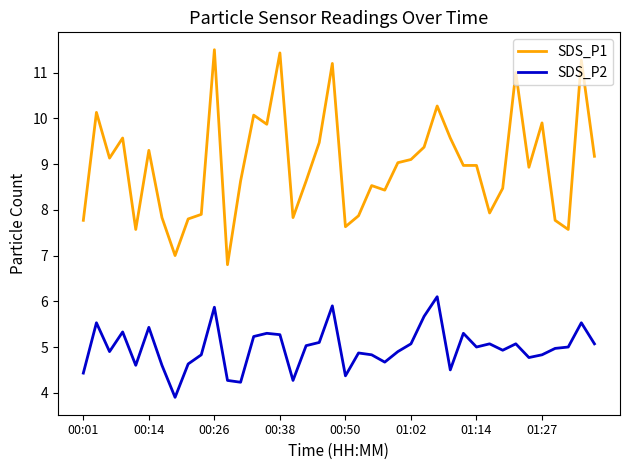

How many values in the SDS_P1 series exceed 8?

27